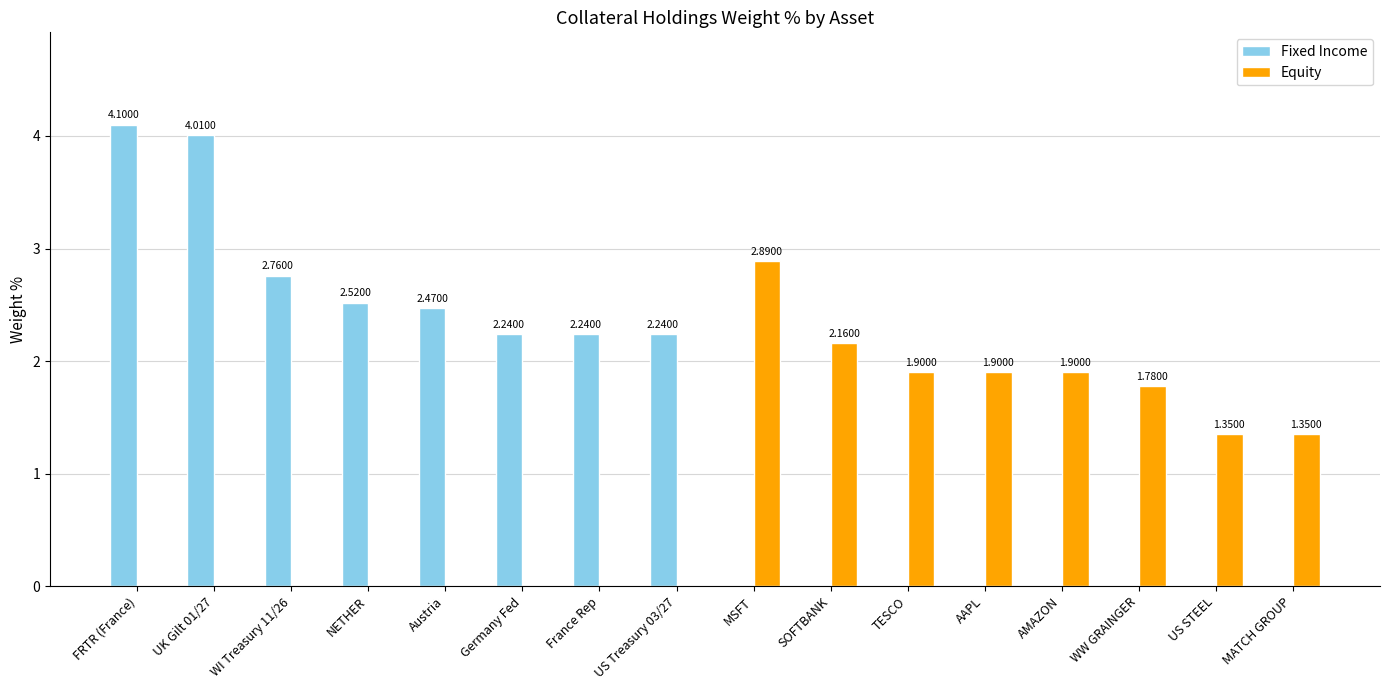

What is the sum of all Equity values?

15.2